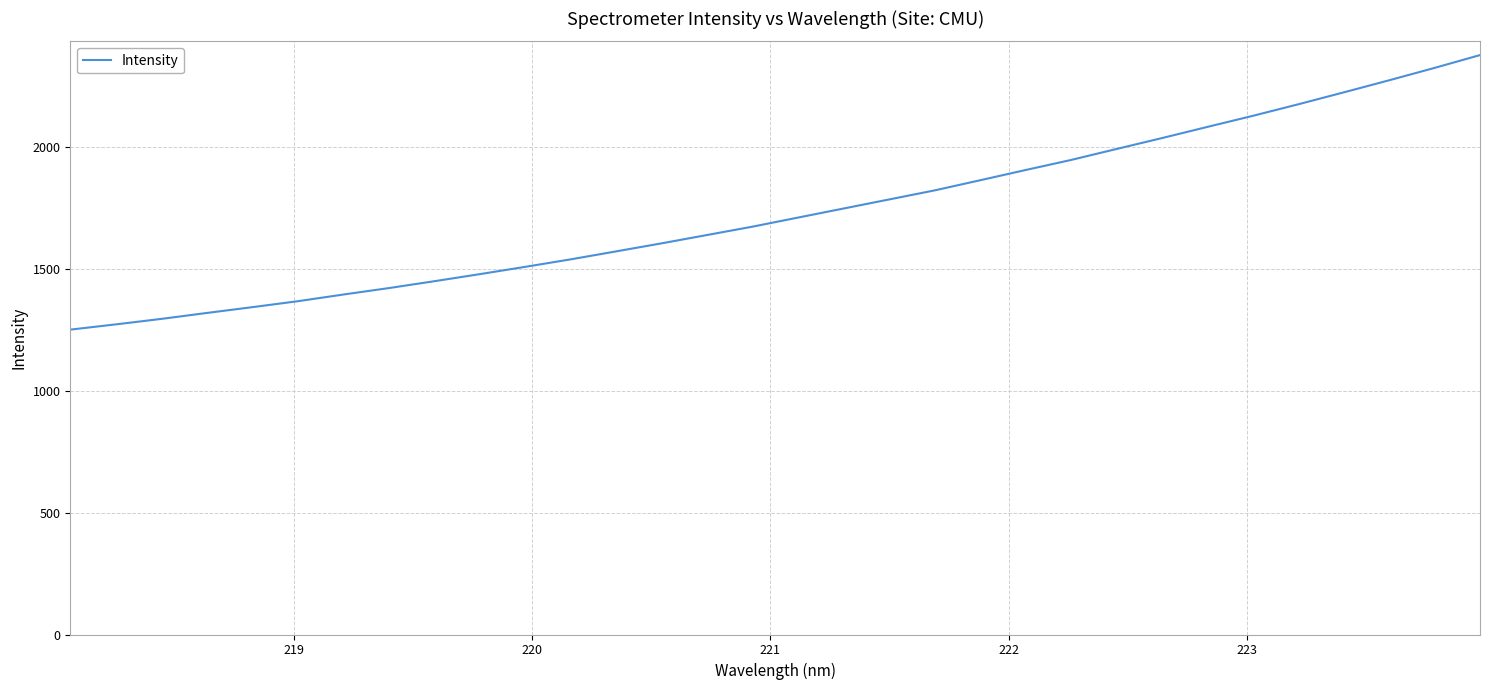

What is the difference between the maximum and minimum values?

1127.0